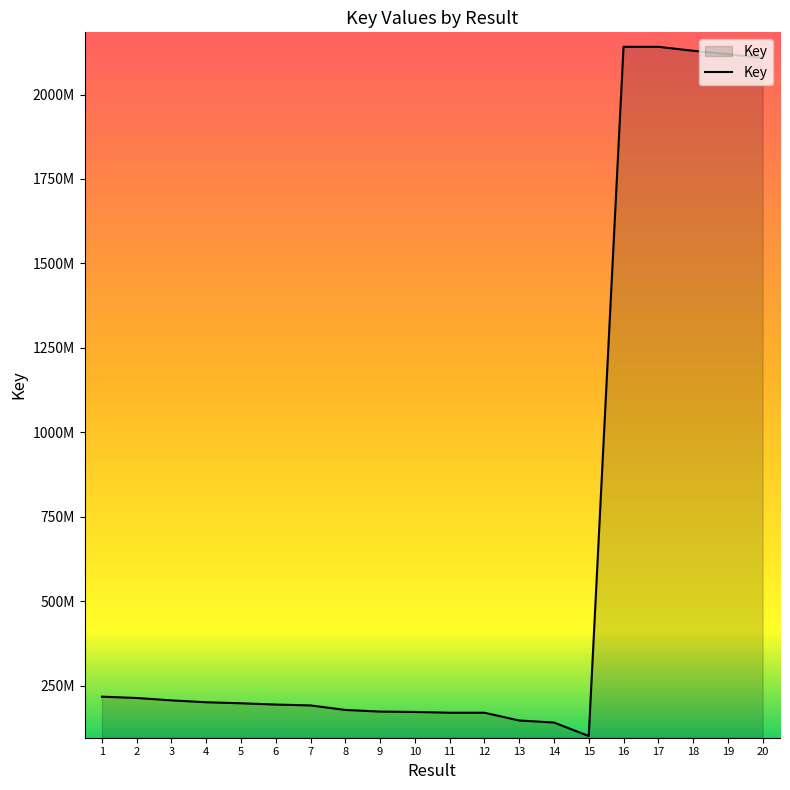

What is the difference between the values at 10 and 17?

1969422103